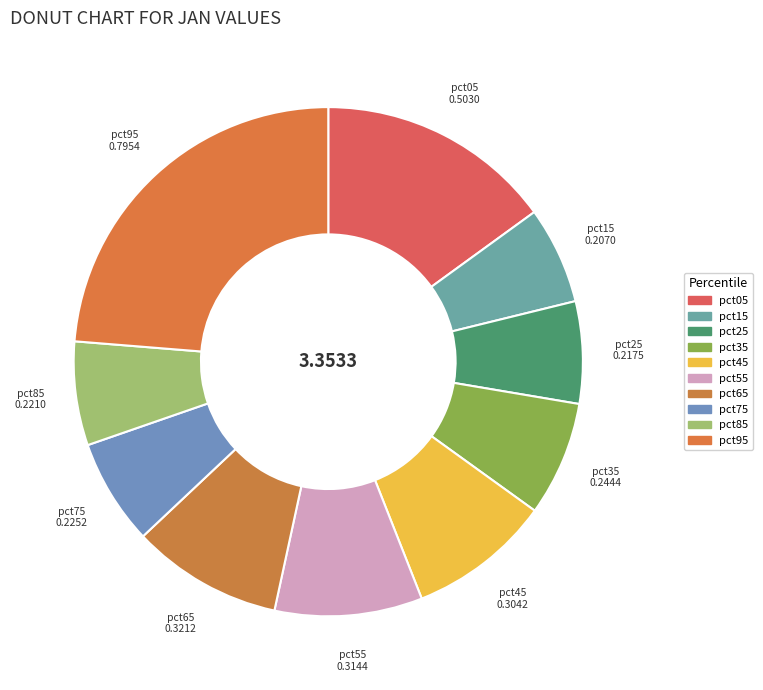

True or false: pct15 accounts for 6% of the total.

True